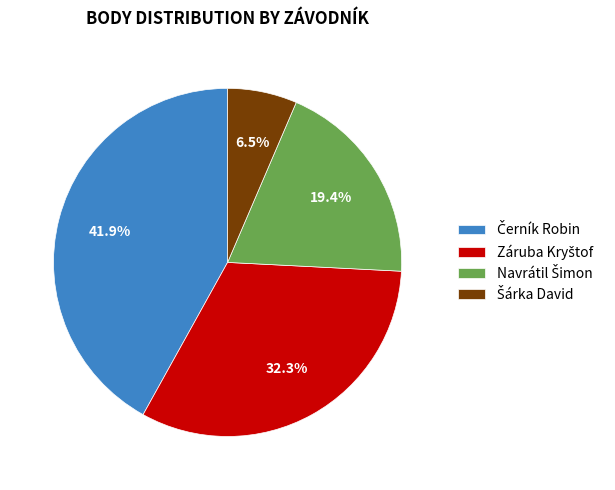

Does any single category account for the majority?

No